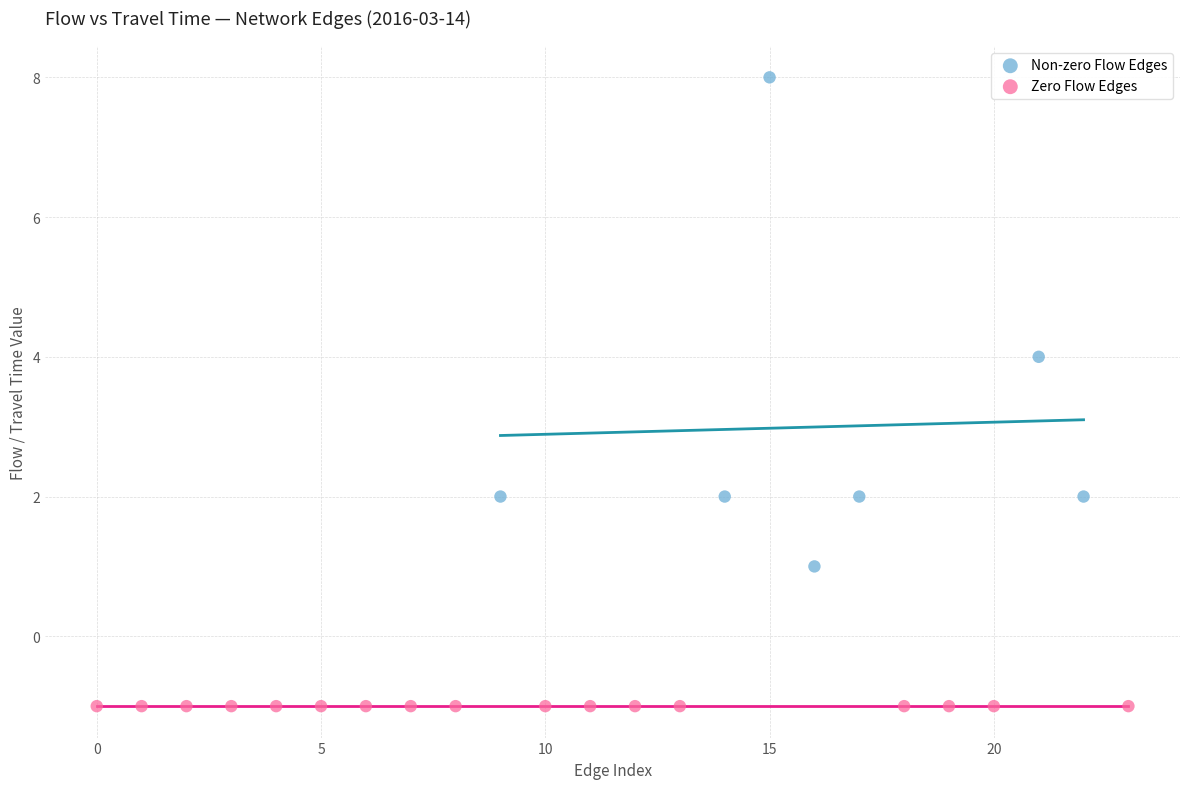

Which series contains the lowest Y value?

Zero Flow Edges